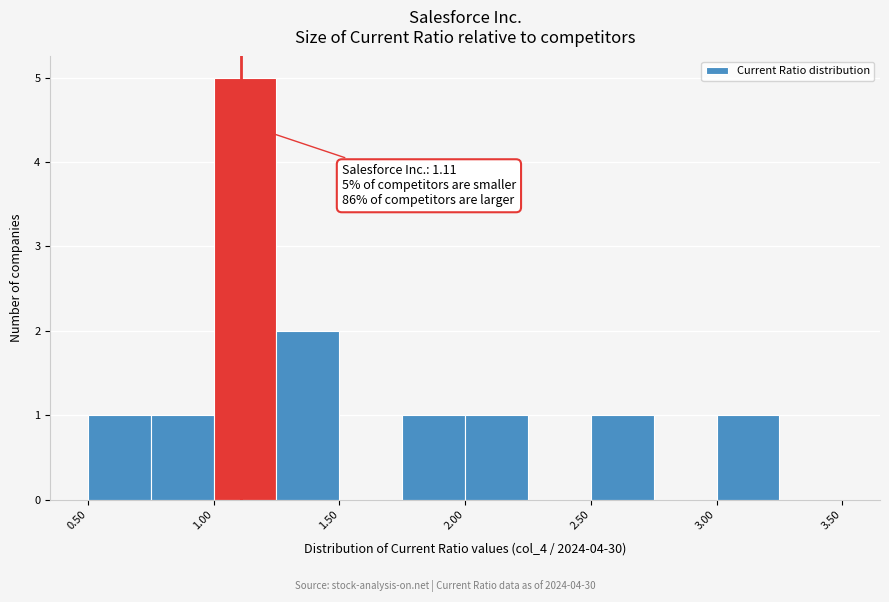

Which range on the x-axis has the tallest bar?

1.00 to 1.25